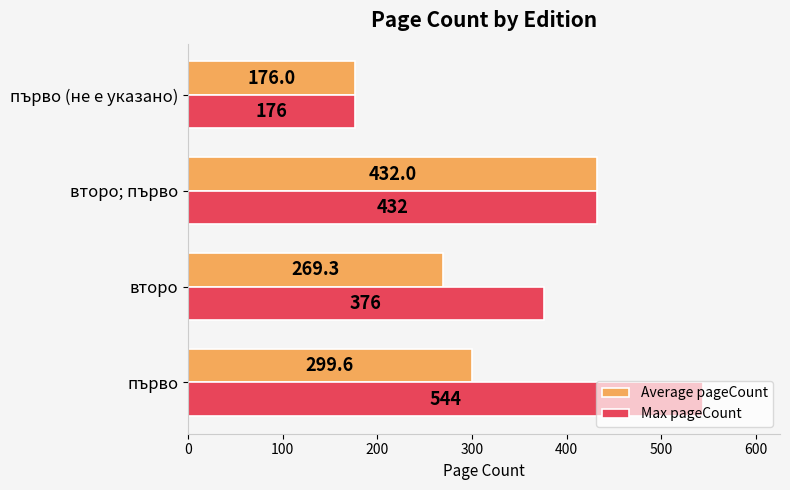

What is the greatest value displayed?

544.0